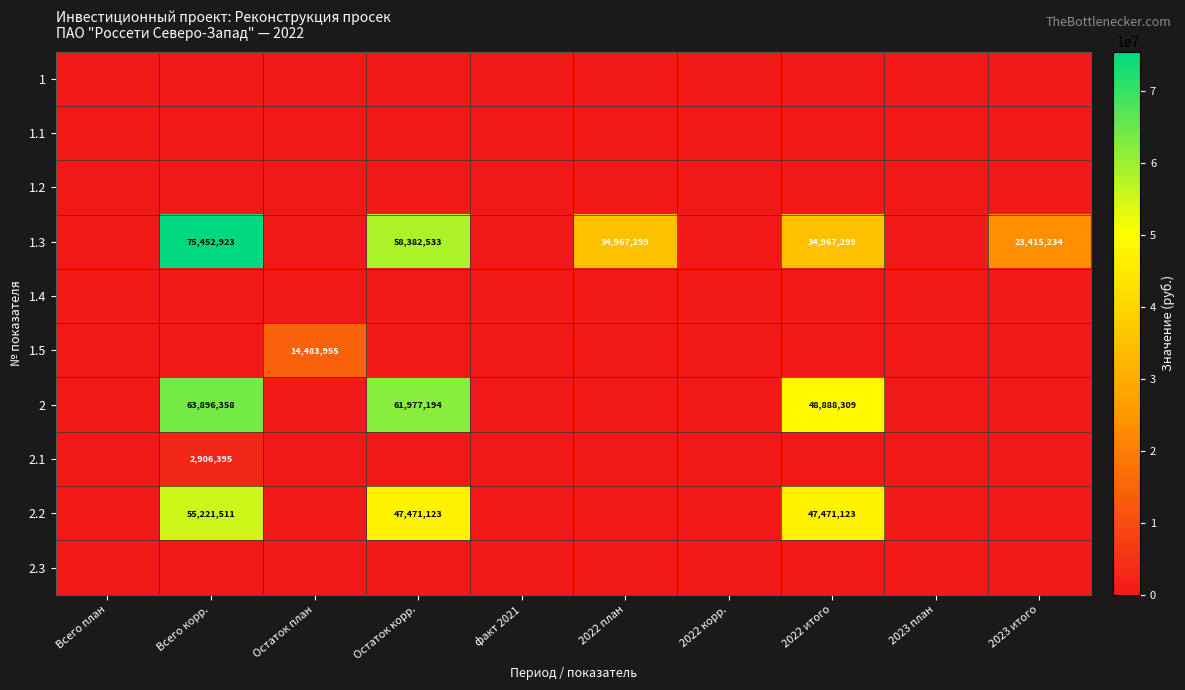

The 1.3 series shows 37543964 at 2023 итого. True or false?

False